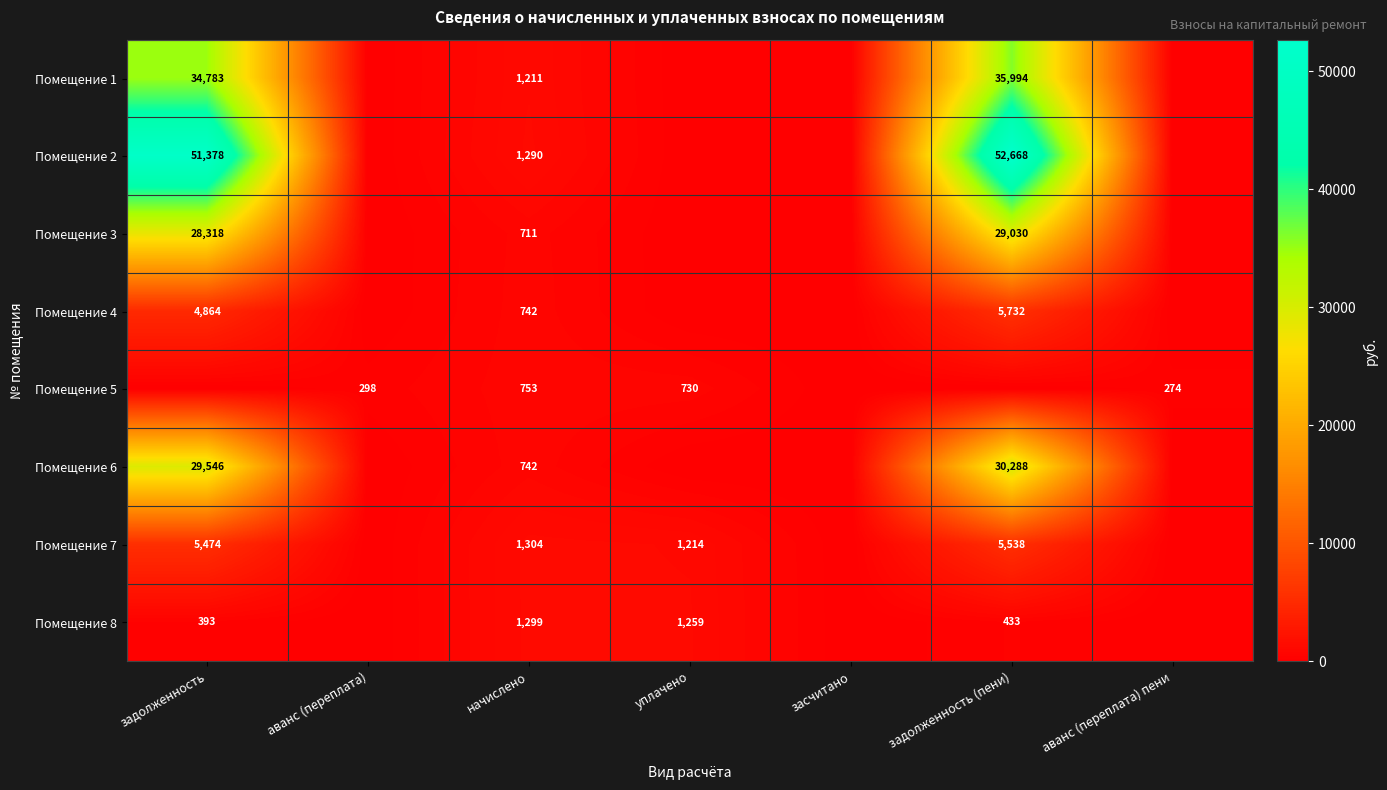

True or false: Помещение 3 has a value of 28318 at задолженность.

True